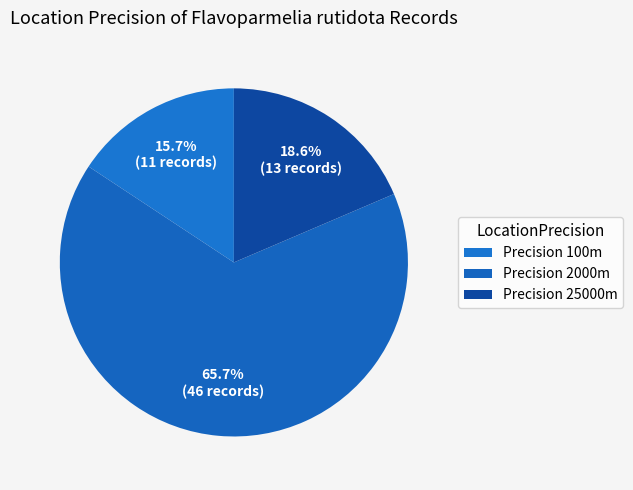

To the nearest percent, what is the difference between the largest and smallest slice percentages?

50%